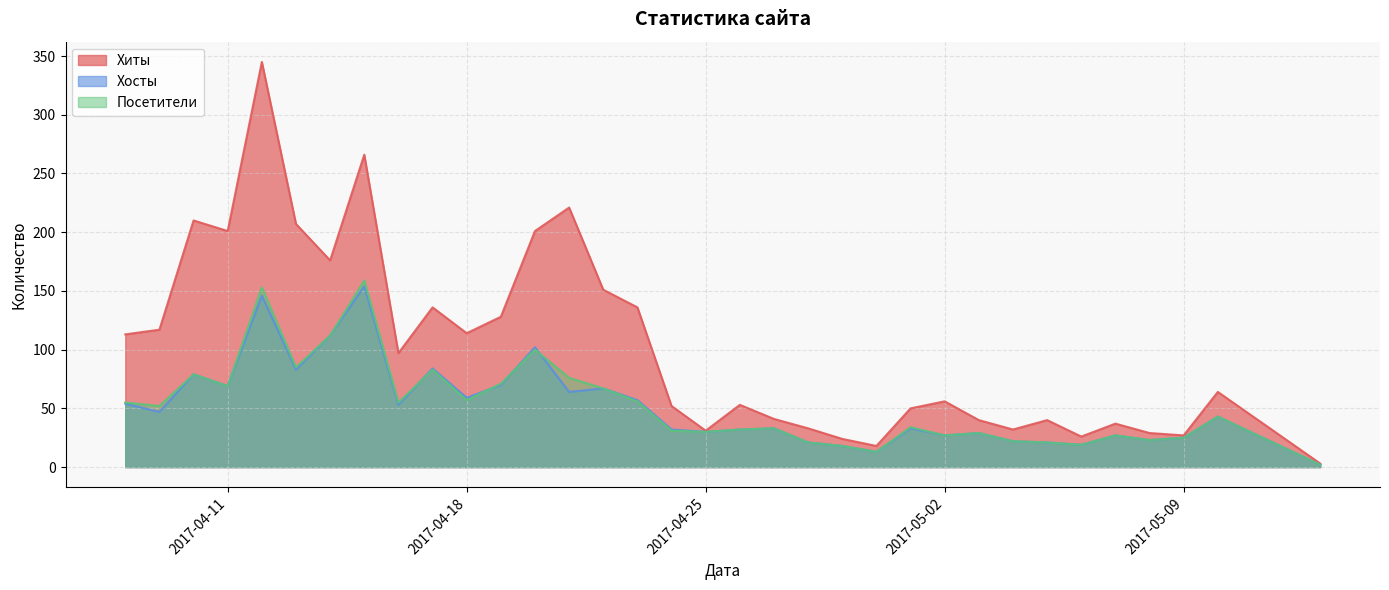

At which label is Хосты closest to 78?

2017-04-10